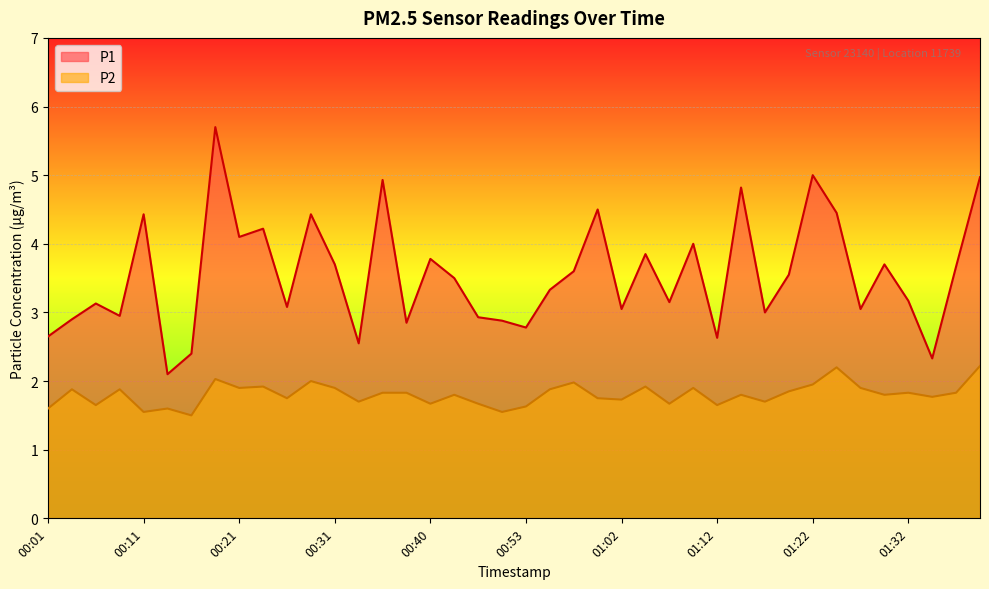

What is the label of the 22nd point from the right?

00:48